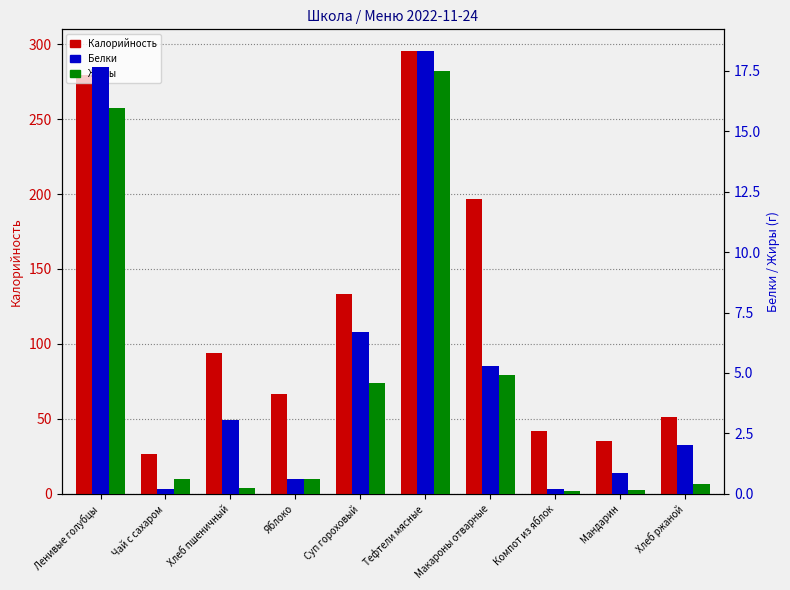

What are all the series names shown in the legend?

Калорийность, Белки, Жиры